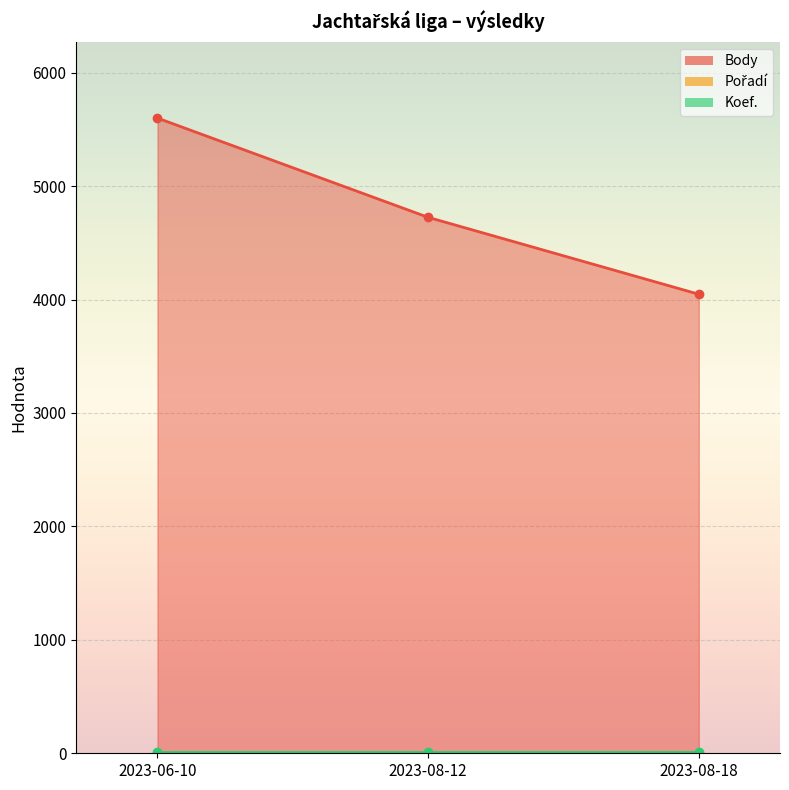

The Pořadí series shows 3 at 2023-08-12. True or false?

False